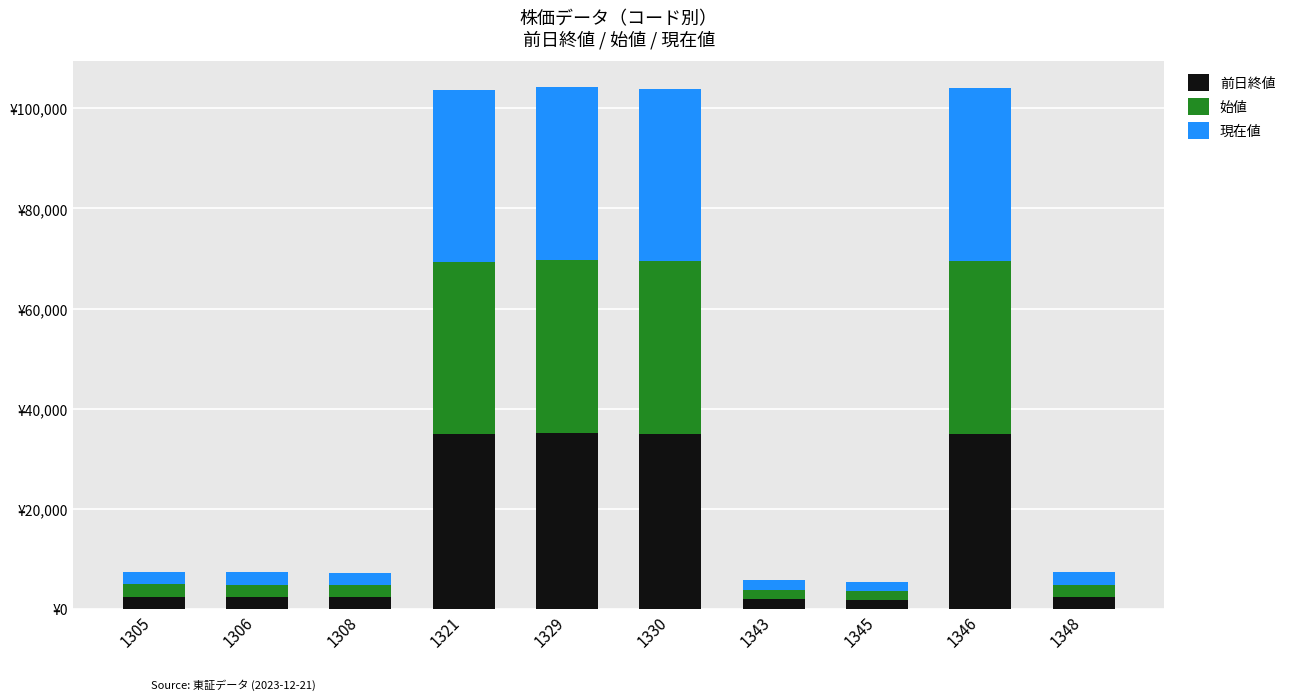

Does the chart contain stacked bars?

Yes